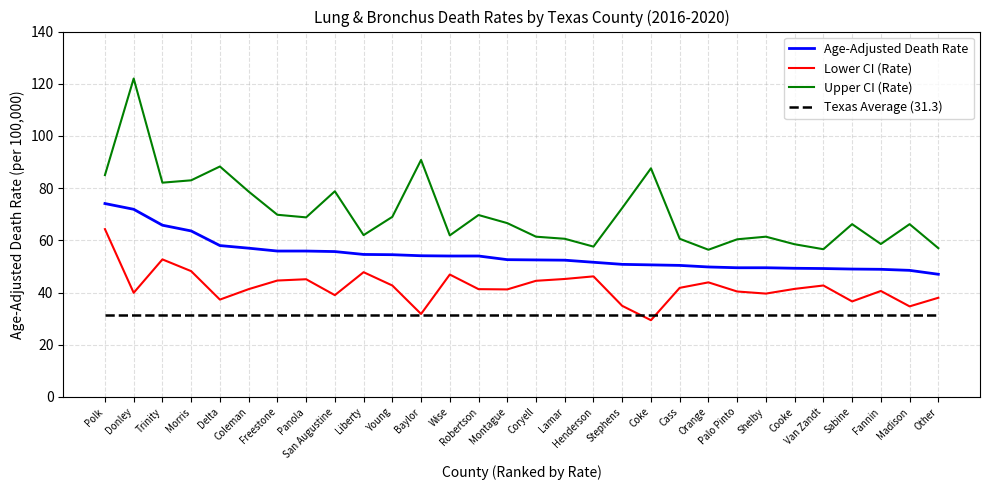

Which series has the largest total across all categories?

Upper CI (Rate)